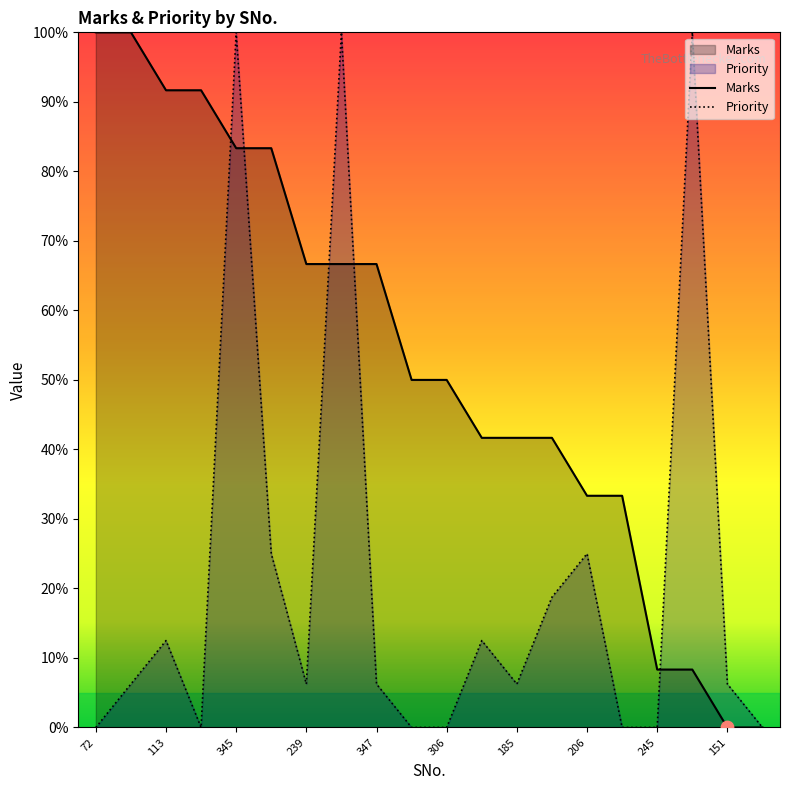

Which series has the largest Y range (max minus min)?

Marks